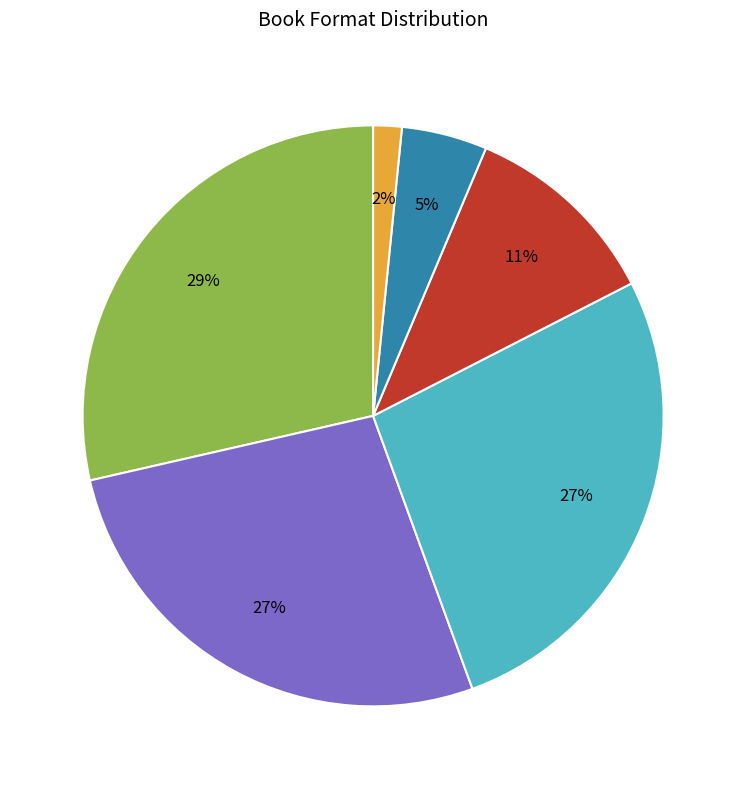

To the nearest percent, what is the difference between the largest and smallest slice percentages?

27%